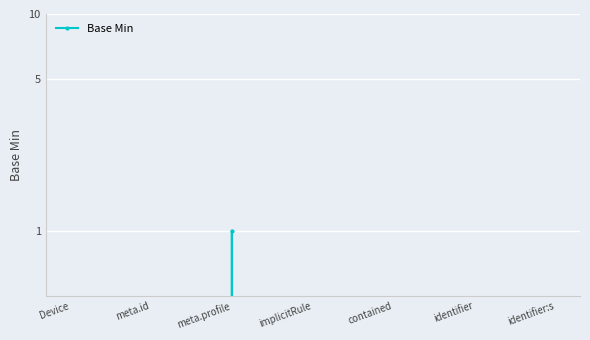

How many points are higher than both their immediate neighbors (excluding endpoints)?

1